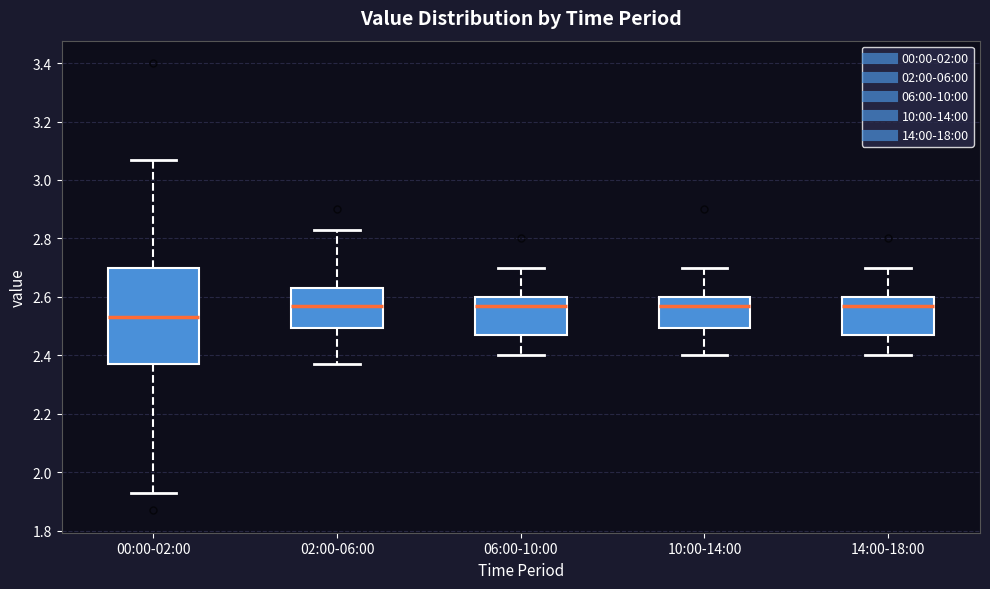

Comparing the boxes themselves (not the whiskers), which one is the tallest?

00:00-02:00